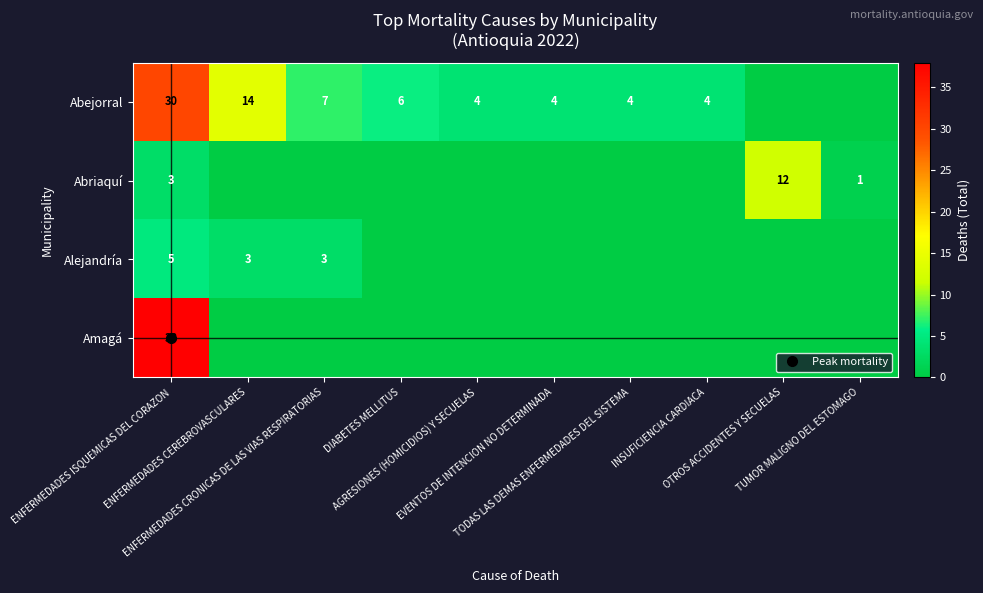

What is the spread (max minus min) of values at ENFERMEDADES CRONICAS DE LAS VIAS RESPIRATORIAS?

7